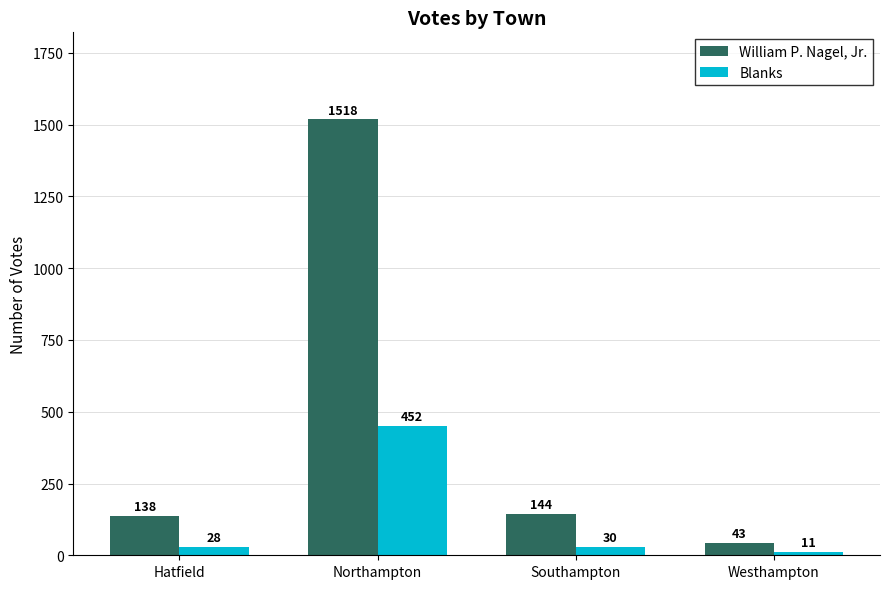

How many bars are there in total?

8